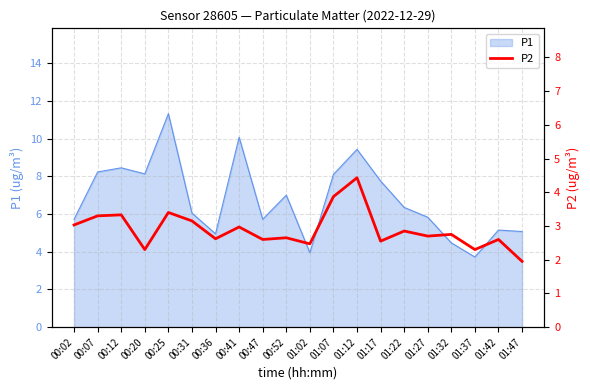

Reading left to right, list all the values displayed in this chart.

00:02=3.0	00:07=3.3	00:12=3.3	00:20=2.3	00:25=3.4	00:31=3.1	00:36=2.6	00:41=3.0	00:47=2.6	00:52=2.6	01:02=2.5	01:07=3.9	01:12=4.4	01:17=2.5	01:22=2.9	01:27=2.7	01:32=2.8	01:37=2.3	01:42=2.6	01:47=1.9